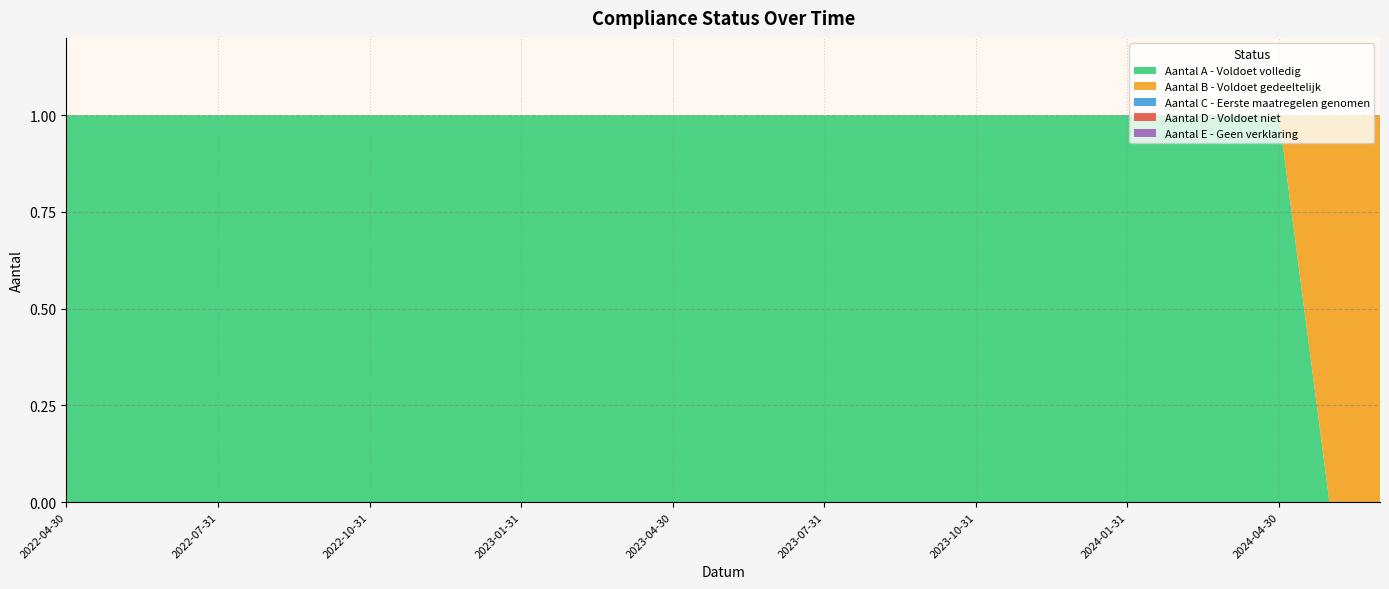

Reading left to right, transcribe all the data shown in this chart.

Aantal A - Voldoet volledig: 1	1	1	1	1	1	1	1	1	1	1	1	1	1	1	1	1	1	1	1	1	1	1	1	1	0	0
Aantal B - Voldoet gedeeltelijk: 0	0	0	0	0	0	0	0	0	0	0	0	0	0	0	0	0	0	0	0	0	0	0	0	0	1	1
Aantal C - Eerste maatregelen genomen: 0	0	0	0	0	0	0	0	0	0	0	0	0	0	0	0	0	0	0	0	0	0	0	0	0	0	0
Aantal D - Voldoet niet: 0	0	0	0	0	0	0	0	0	0	0	0	0	0	0	0	0	0	0	0	0	0	0	0	0	0	0
Aantal E - Geen verklaring: 0	0	0	0	0	0	0	0	0	0	0	0	0	0	0	0	0	0	0	0	0	0	0	0	0	0	0